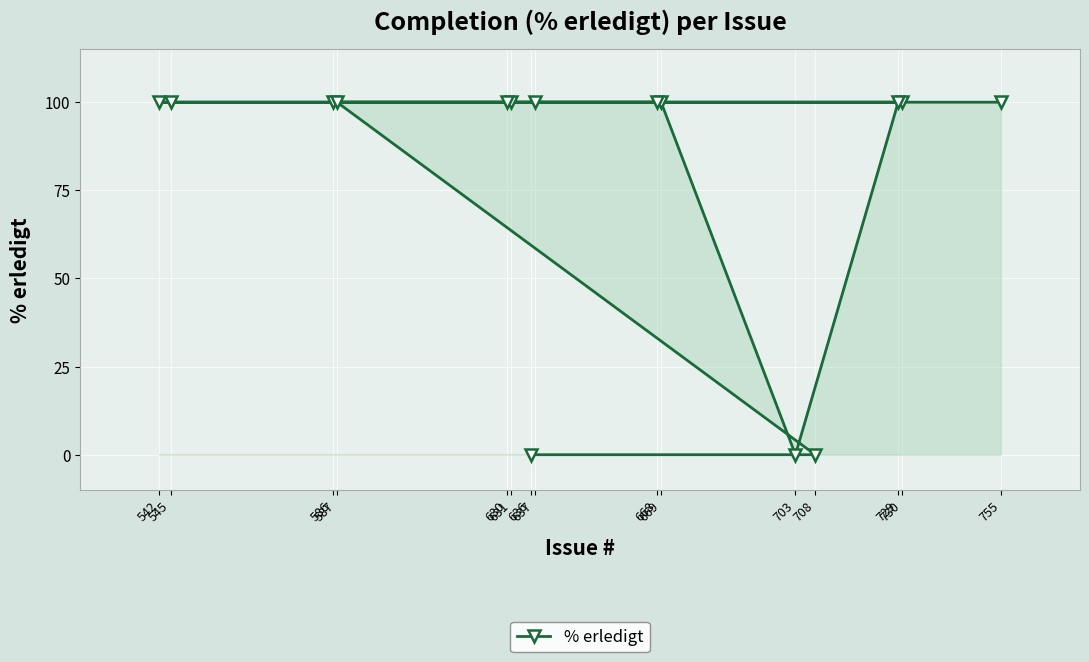

Reading left to right, list all the values displayed in this chart.

542=100	545=100	586=100	587=100	630=100	631=100	636=0	637=100	668=100	669=100	703=0	708=0	729=100	730=100	755=100